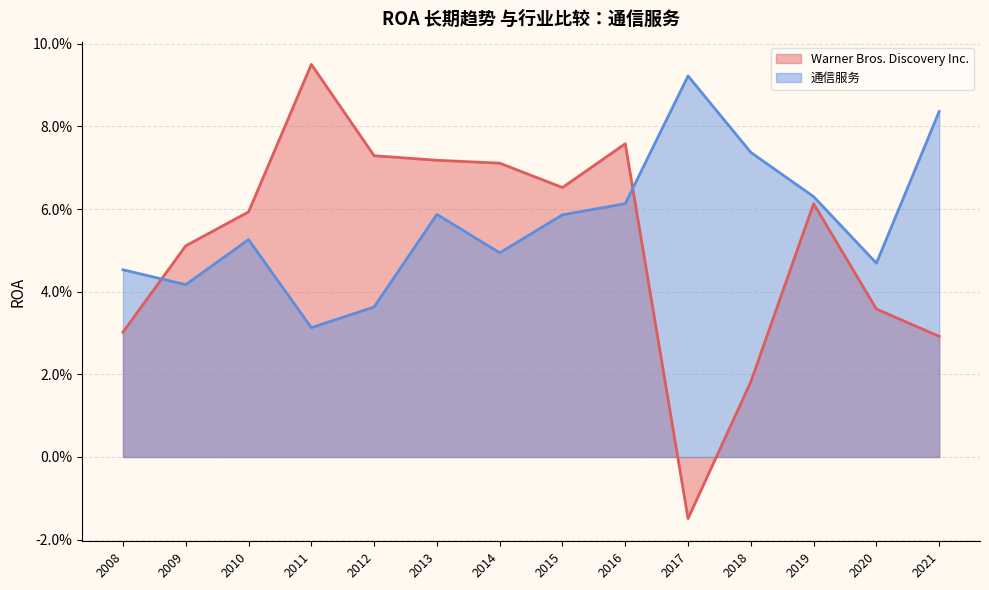

Between 2013 and 2008, which series saw the biggest shift?

Warner Bros. Discovery Inc.